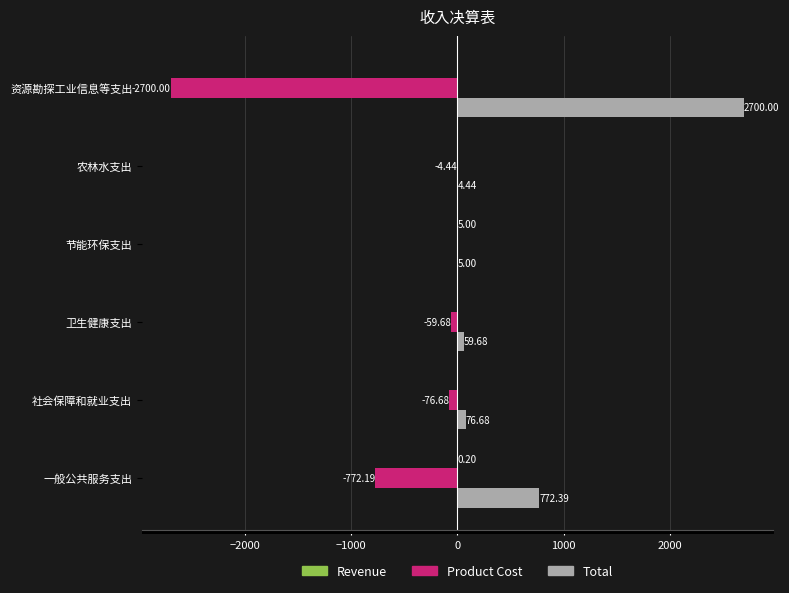

At which category does the chart reach its peak across all series?

资源勘探工业信息等支出